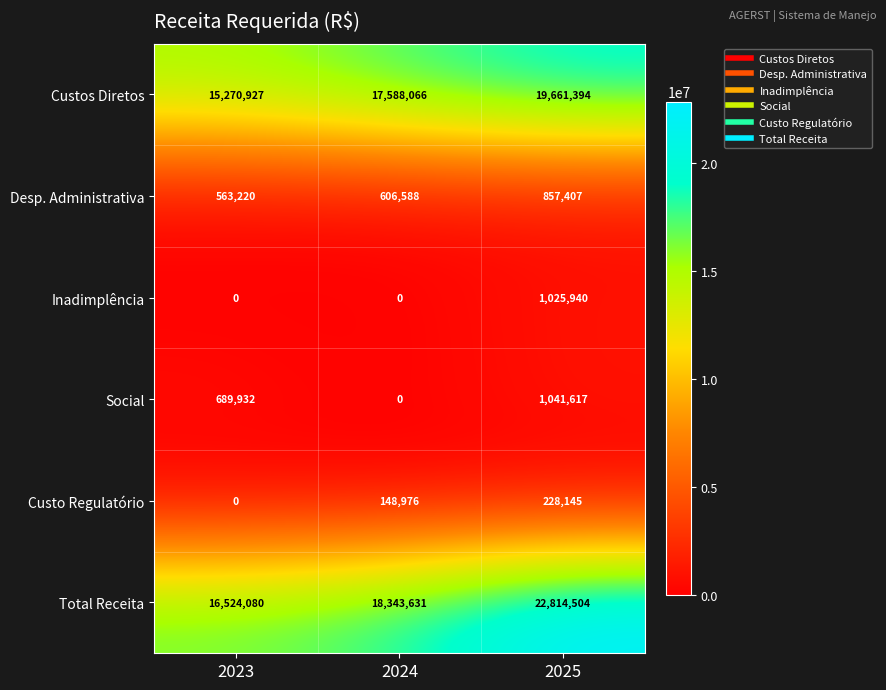

Is it true that Custos Diretos equals 5942352 at 2024?

False